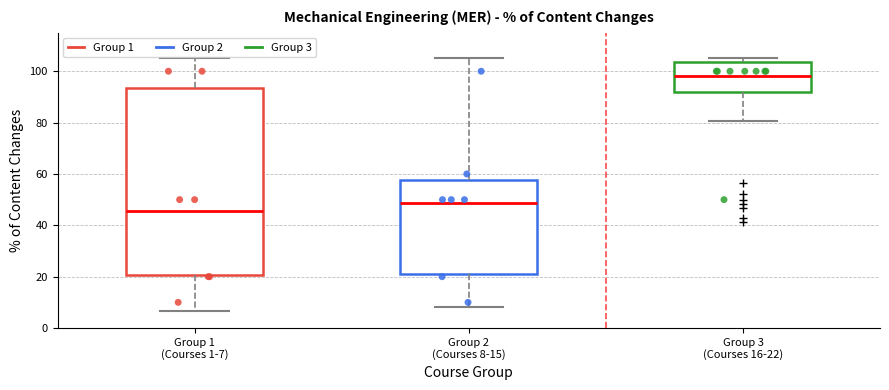

Comparing the boxes themselves (not the whiskers), which one is the tallest?

Group 1 (Courses 1-7)